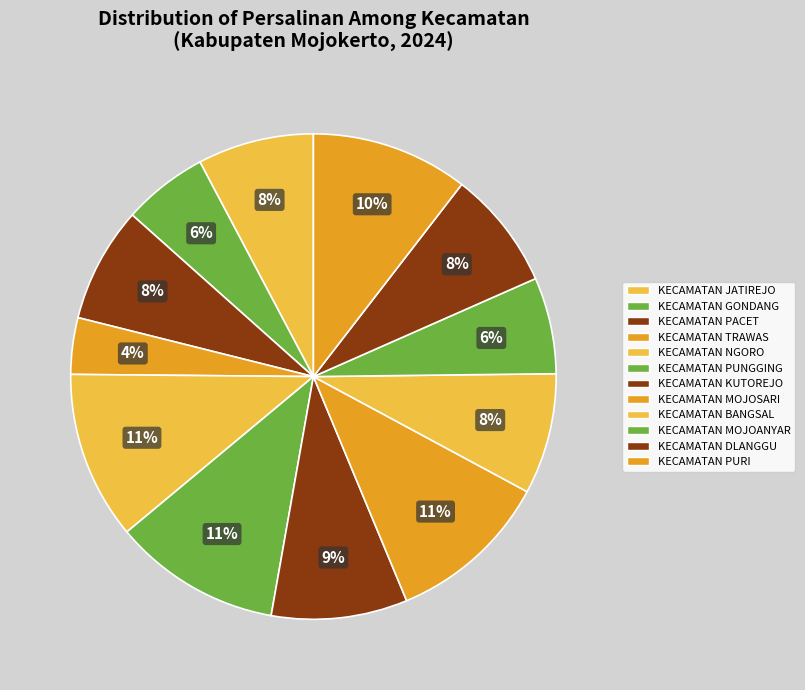

To the nearest percent, what portion does KECAMATAN PUNGGING represent?

11%